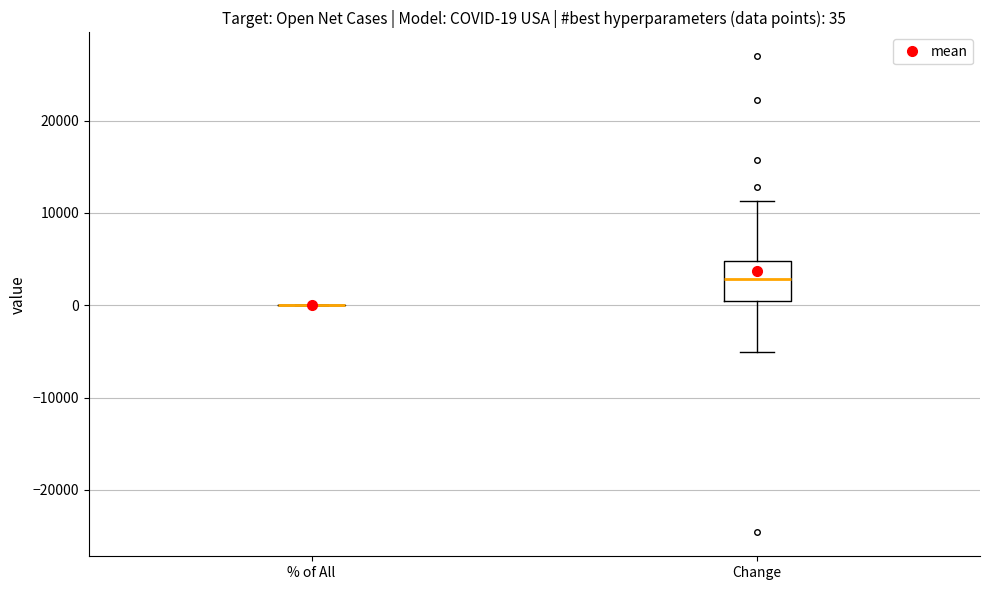

Comparing the boxes themselves (not the whiskers), which one is the tallest?

Change